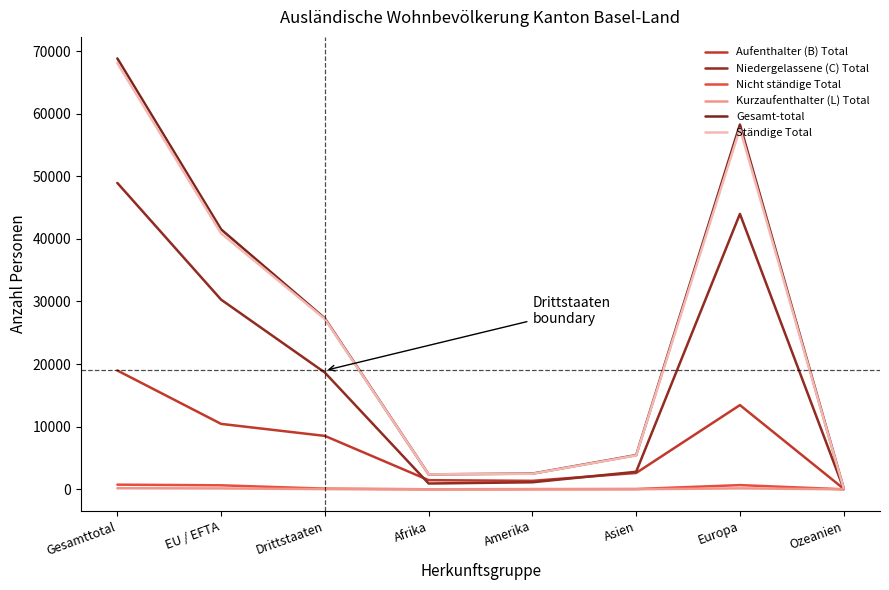

At which category is the sum across all series the highest?

Gesamttotal